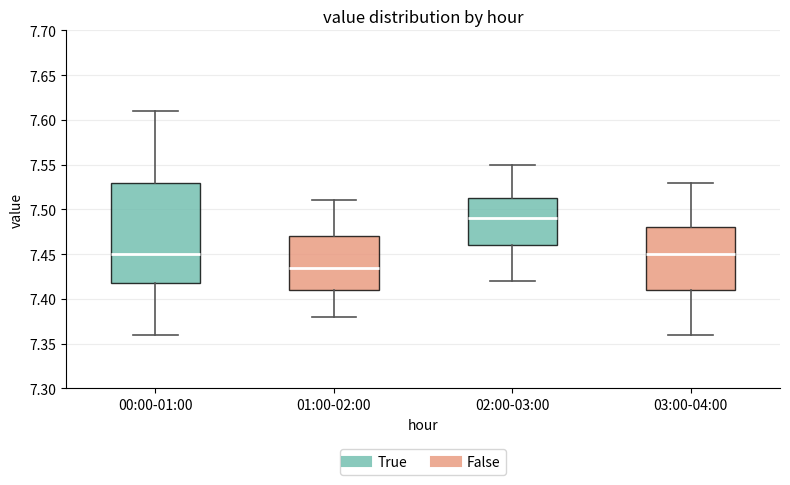

Which box is the tallest, from its lower edge to its upper edge?

00:00-01:00